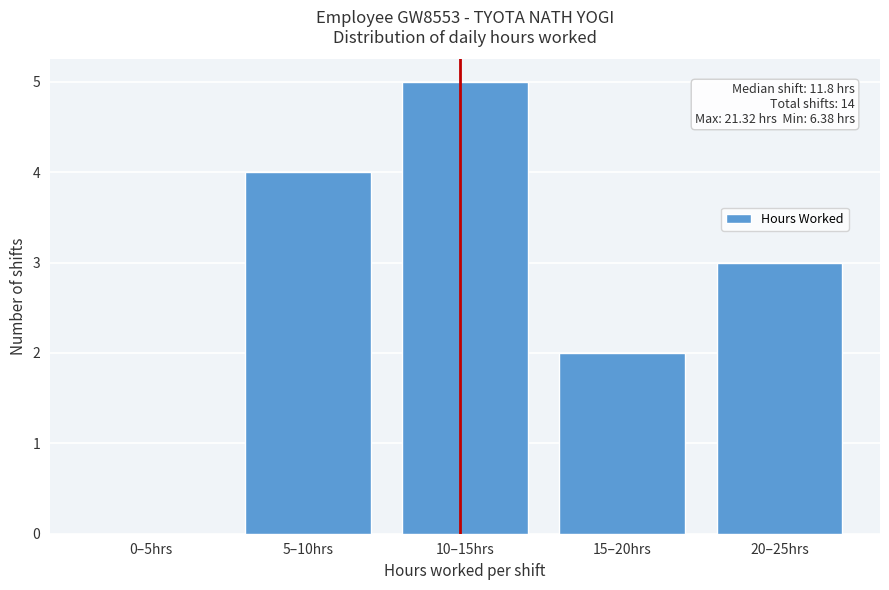

Reading right to left, list all the values displayed in this chart.

20–25hrs=3	15–20hrs=2	10–15hrs=5	5–10hrs=4	0–5hrs=0